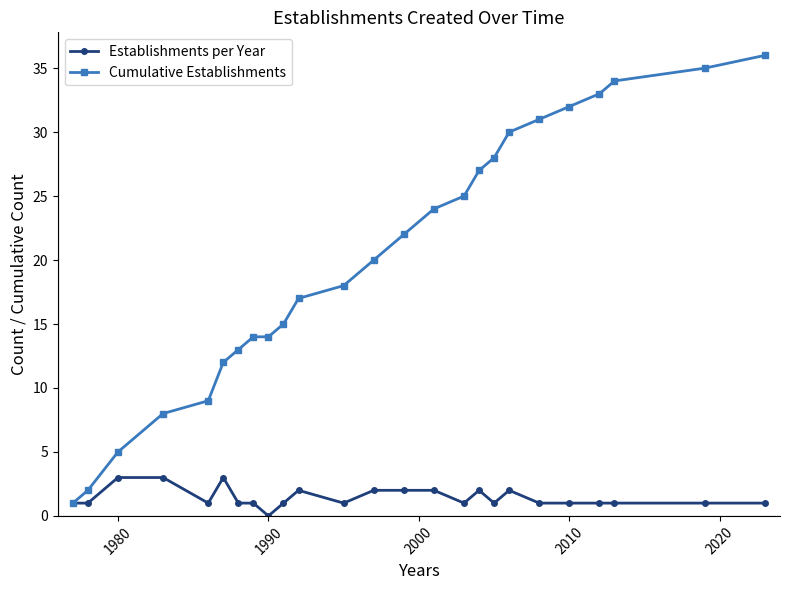

How many series are shown in this chart?

2